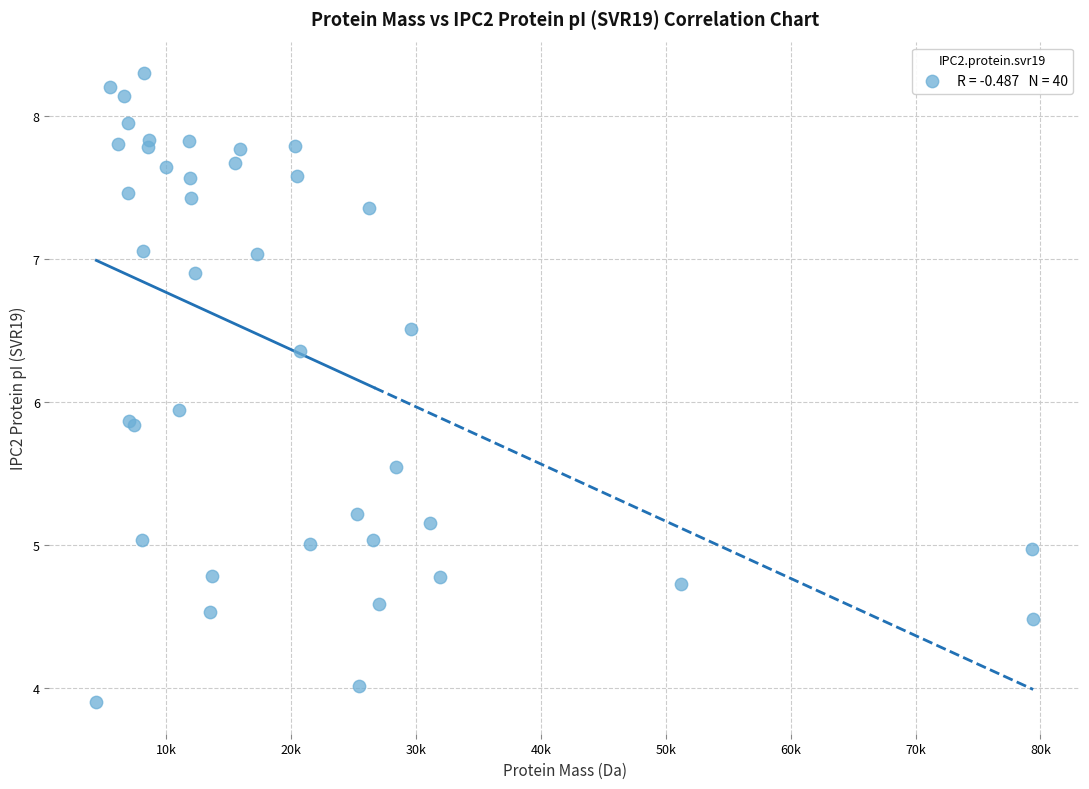

What Y value in the scatter plot is closest to 6?

5.9